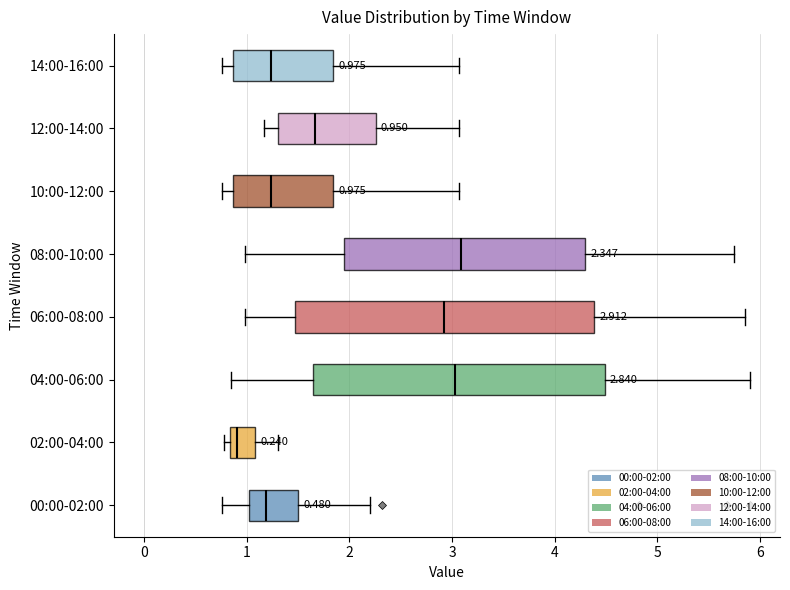

Which box has the furthest to the left median line?

02:00-04:00